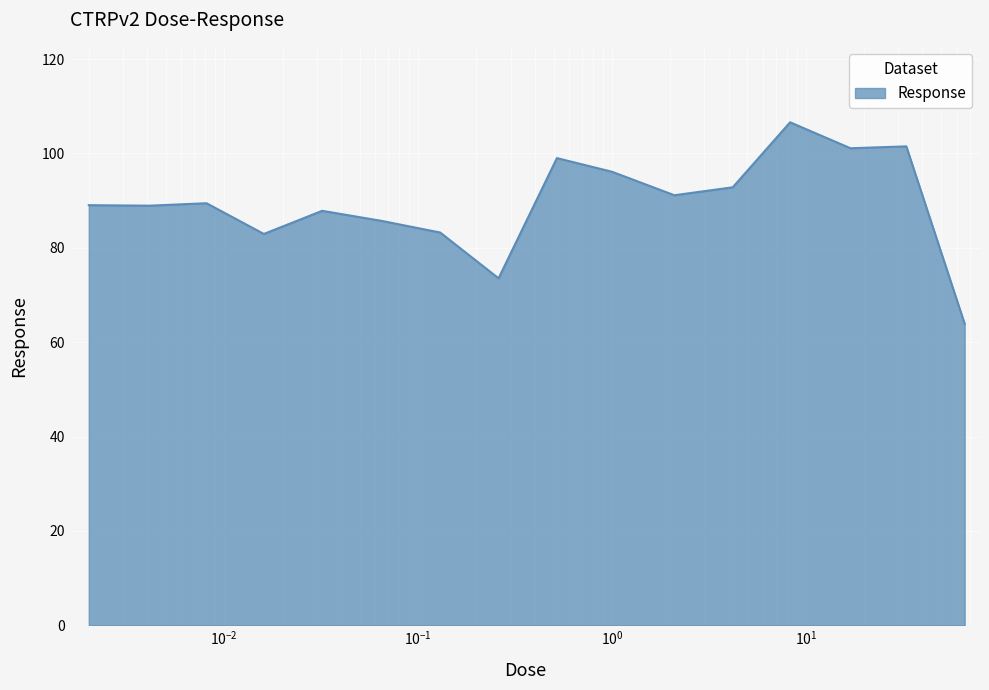

What is the smallest value displayed?

63.9